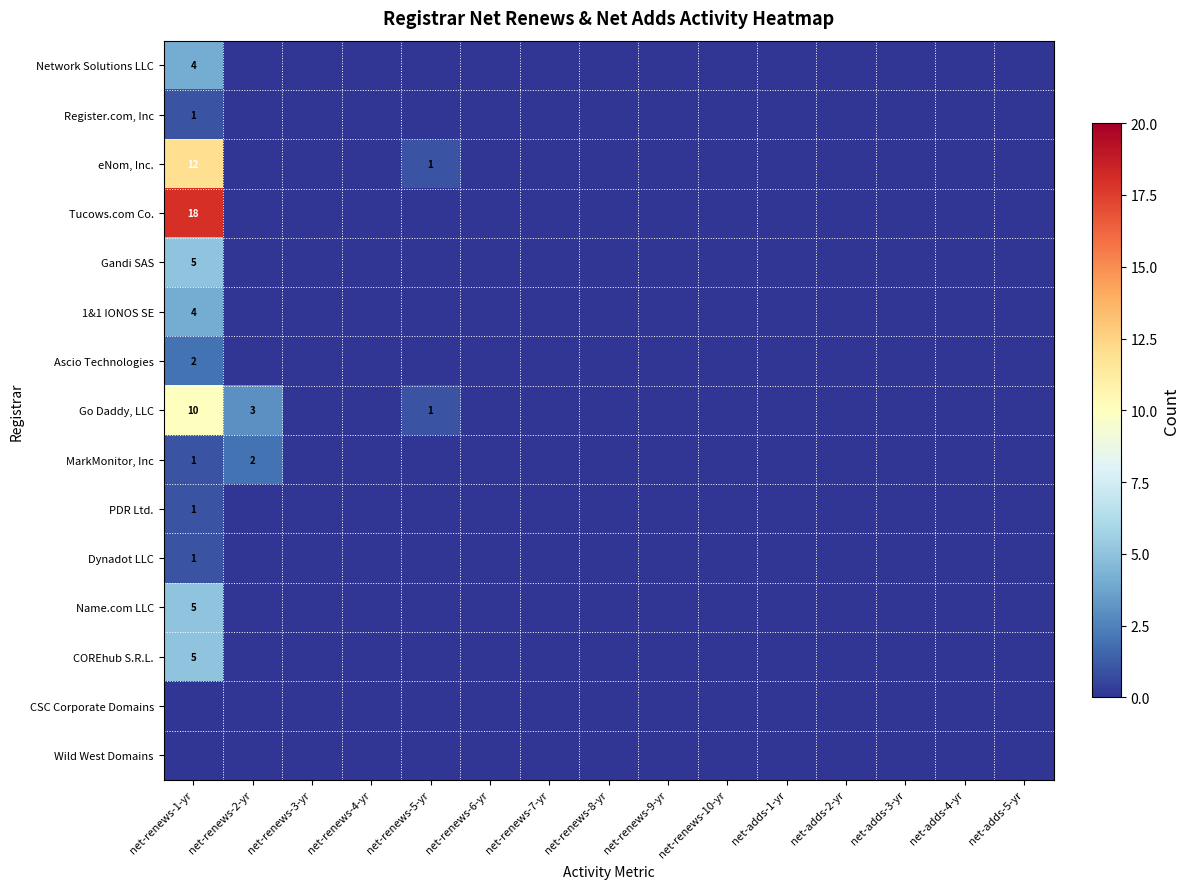

The value of Dynadot LLC at net-renews-1-yr is 1. True or false?

True